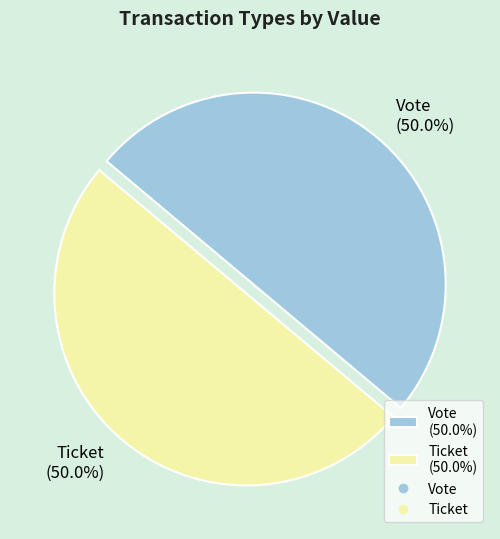

To the nearest percent, what is the average slice percentage?

50%